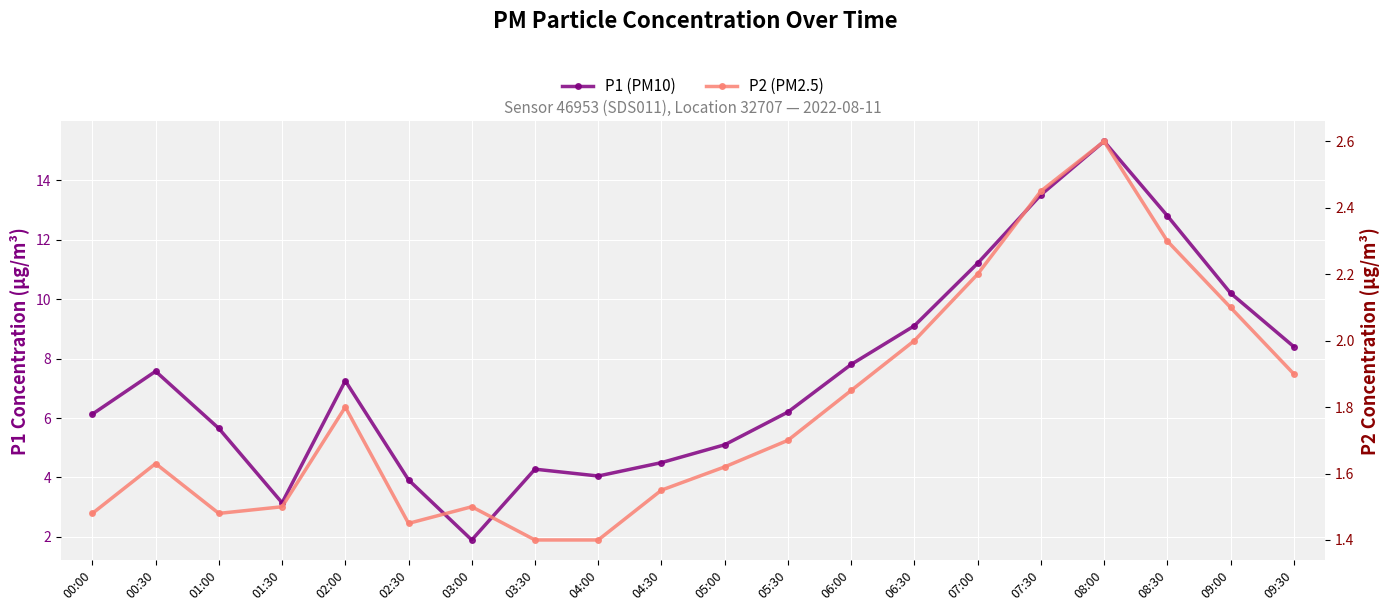

What is the label of the 7th point from the right?

06:30